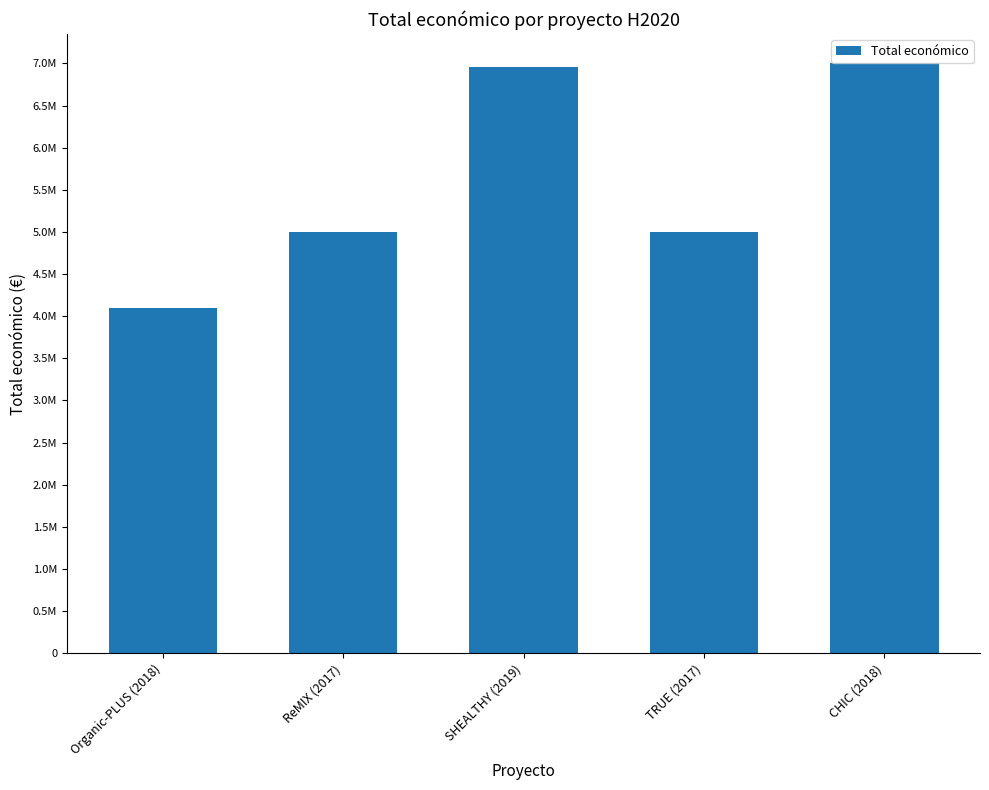

What position from the right is TRUE (2017)?

2